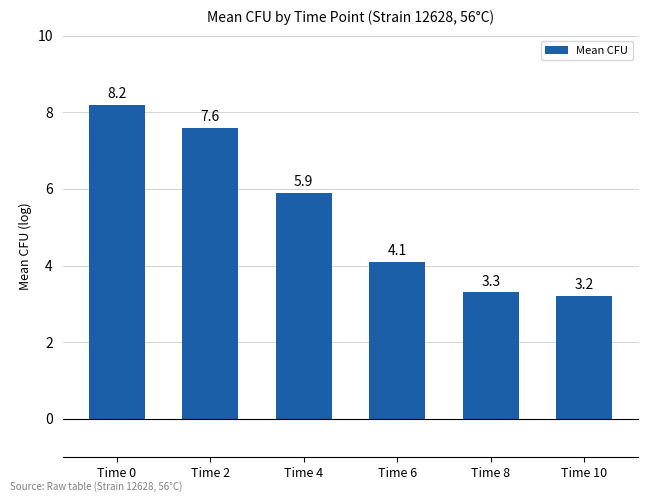

Which has a higher value, Time 2 or Time 8?

Time 2